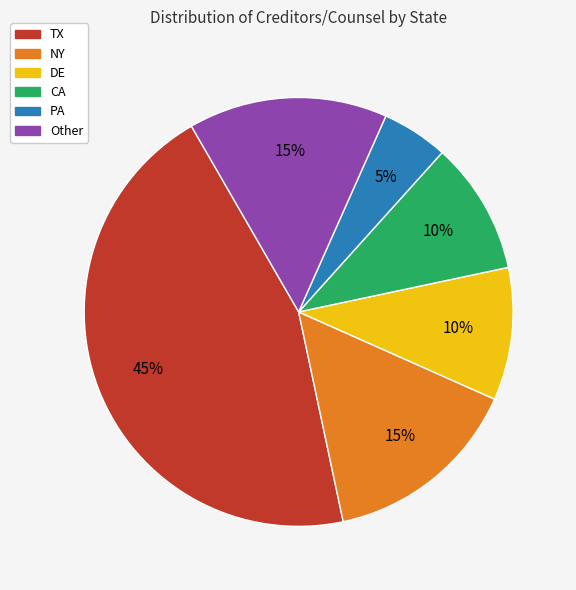

Approximately how many times larger is the value at NY compared to Other?

1.0